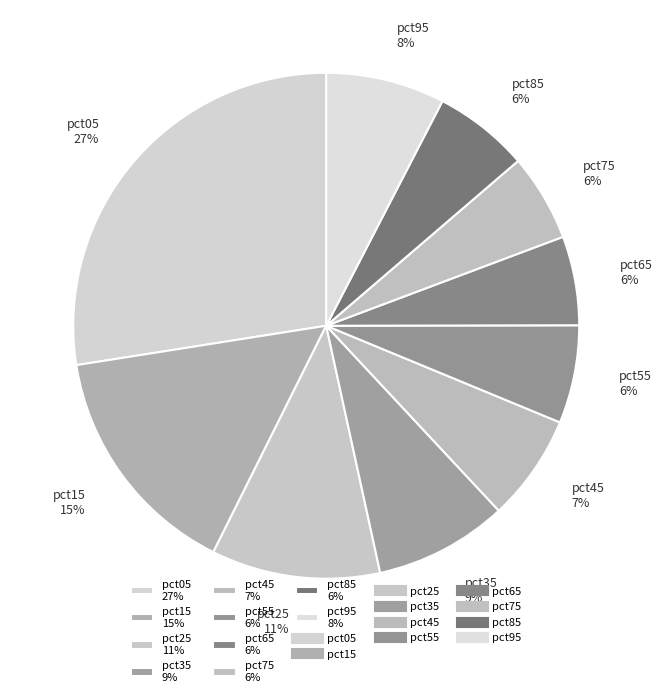

Do pct45 7% and pct15 15% together represent more than half of the pie?

No